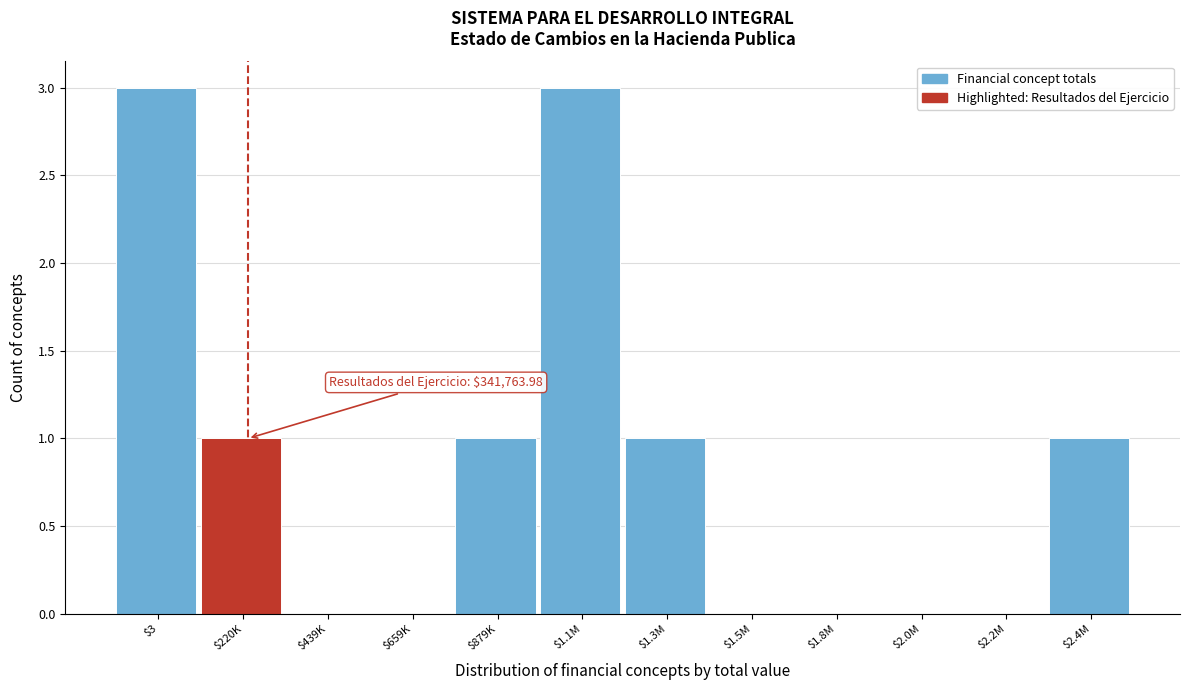

True or false: the data shows 3 at $1.1M.

True